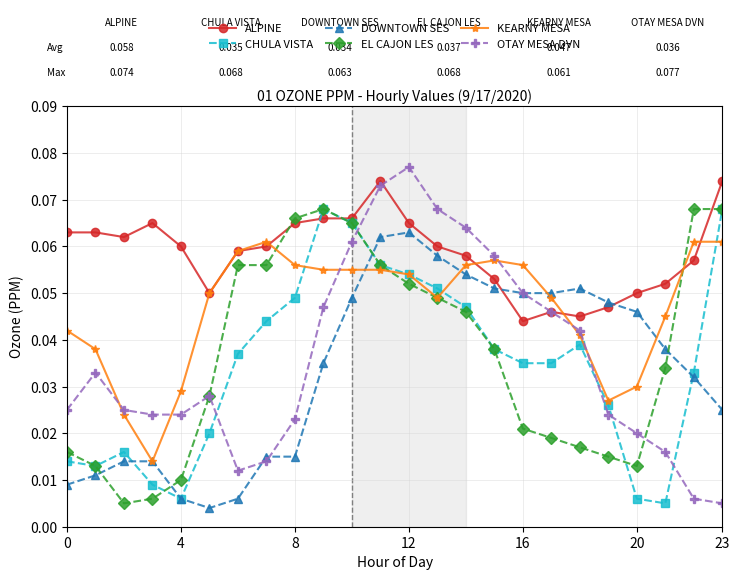

Which series has the largest range (max minus min)?

OTAY MESA DVN